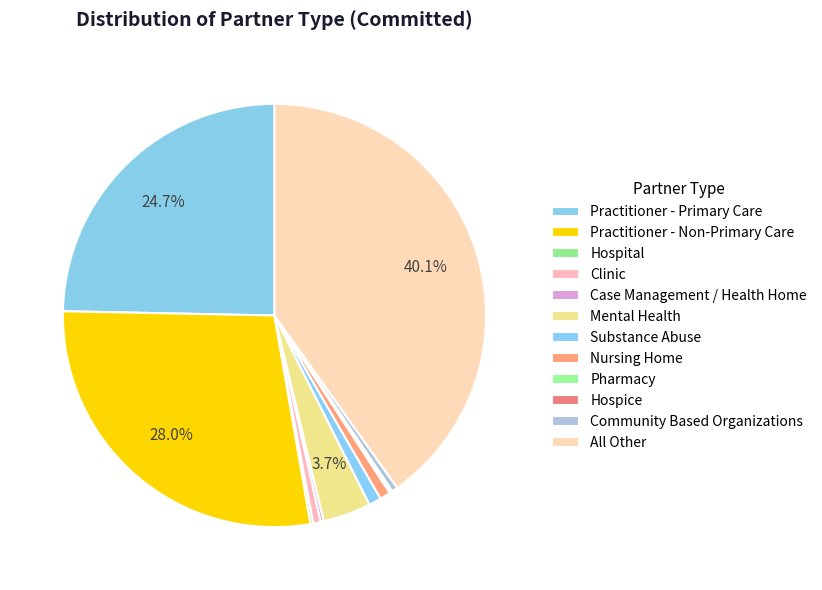

True or false: Substance Abuse accounts for 1% of the total.

True